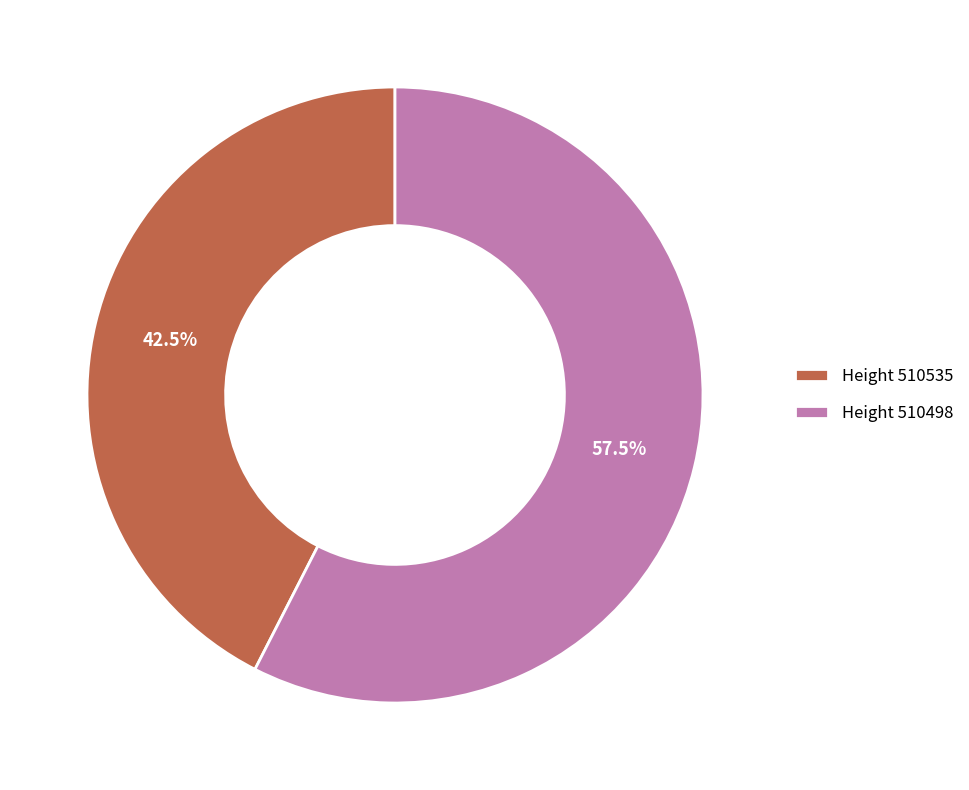

Is the sum of Height 510535 and Height 510498 greater than half?

Yes